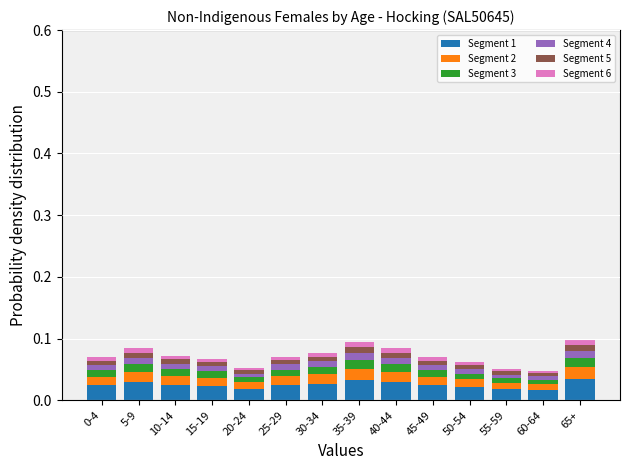

What are all the series names shown in the legend?

Segment 1, Segment 2, Segment 3, Segment 4, Segment 5, Segment 6